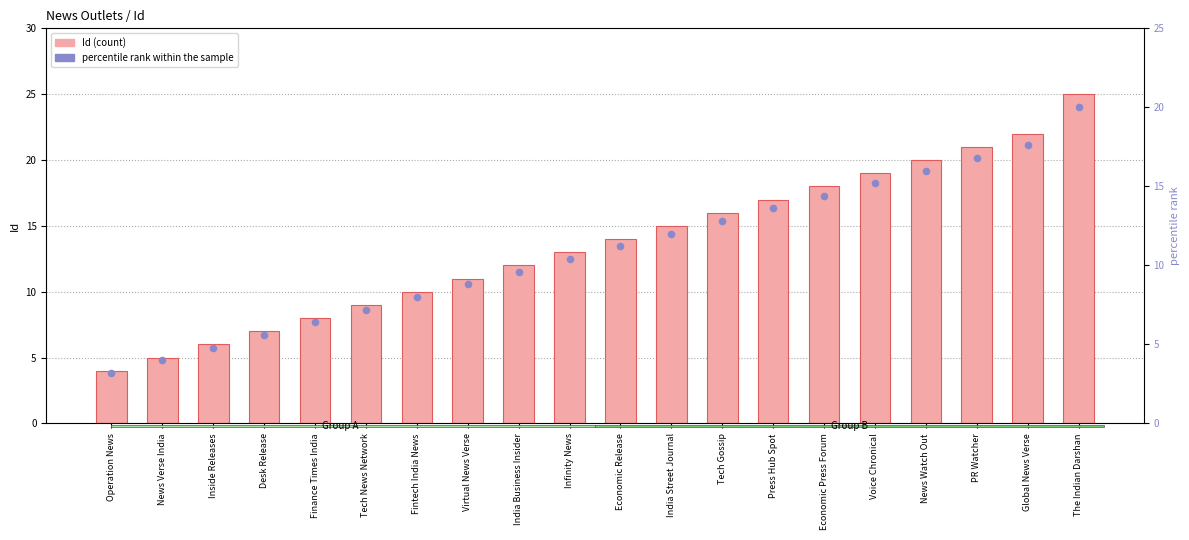

At which category is the sum across all series the highest?

The Indian Darshan